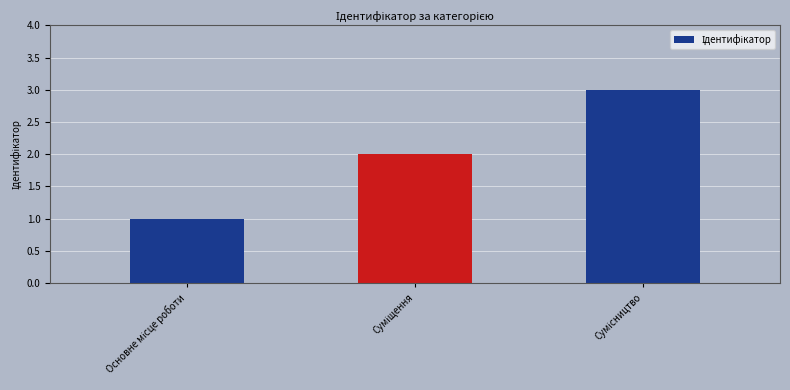

What is the value of the 2nd bar from the left?

2